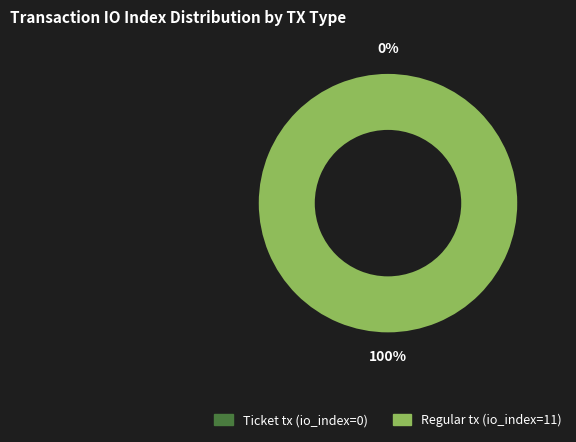

To the nearest percent, what is the combined percentage of Ticket tx (io_index=0) and Regular tx (io_index=11)?

100%